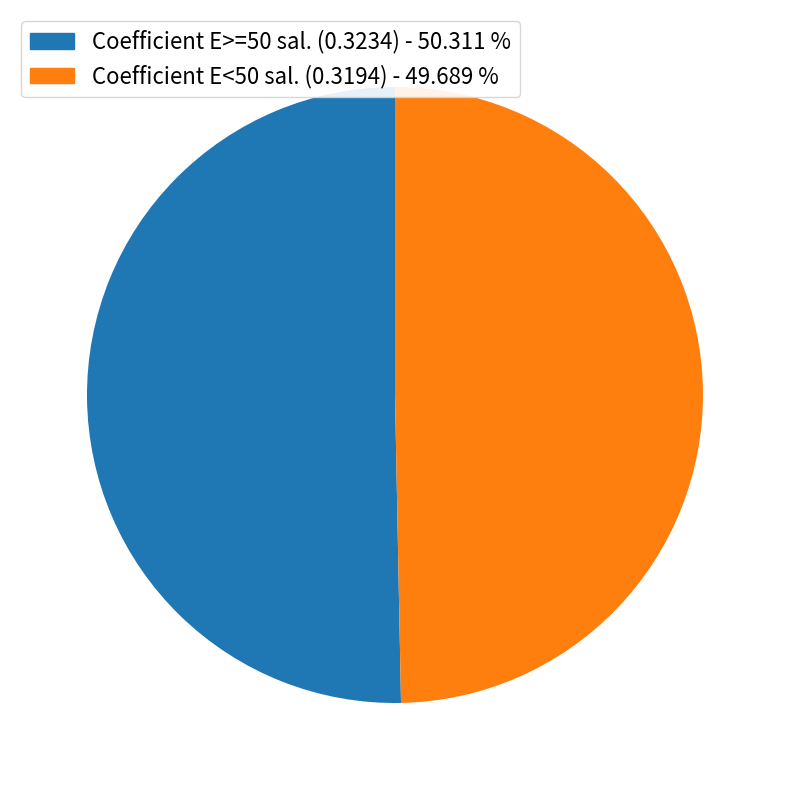

Is there a majority slice in this chart?

Yes